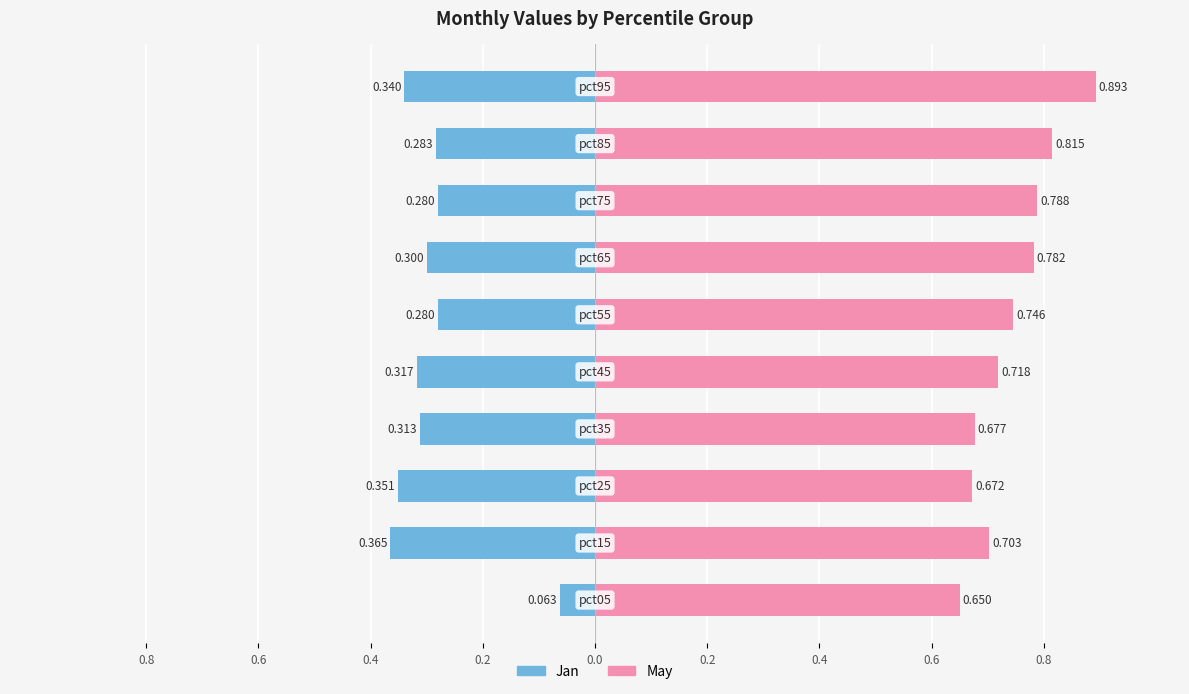

What is the sum of all May values?

7.4